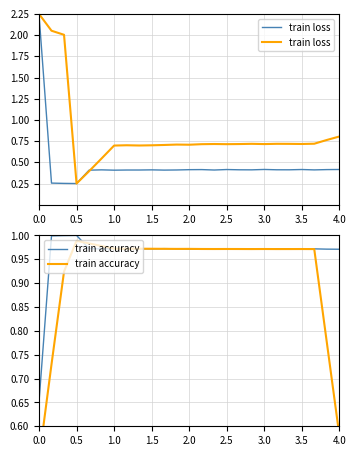

What is the lowest value of the train accuracy series?

0.5